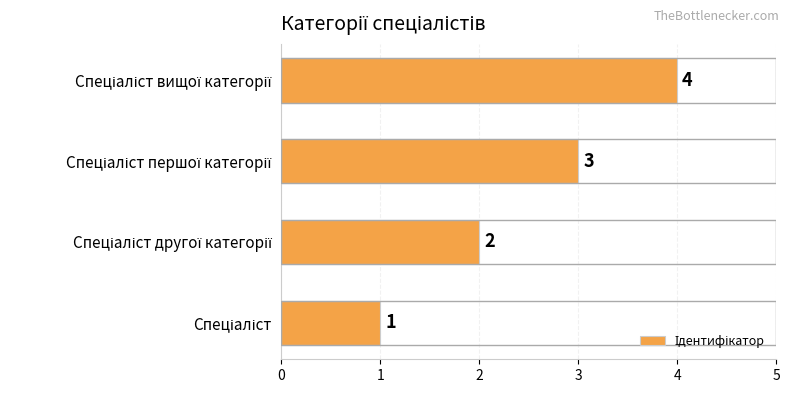

Count the values in the range 2 to 4.

3